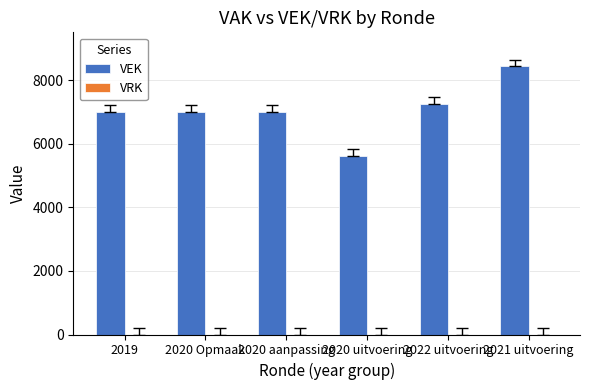

Does the chart contain stacked bars?

No